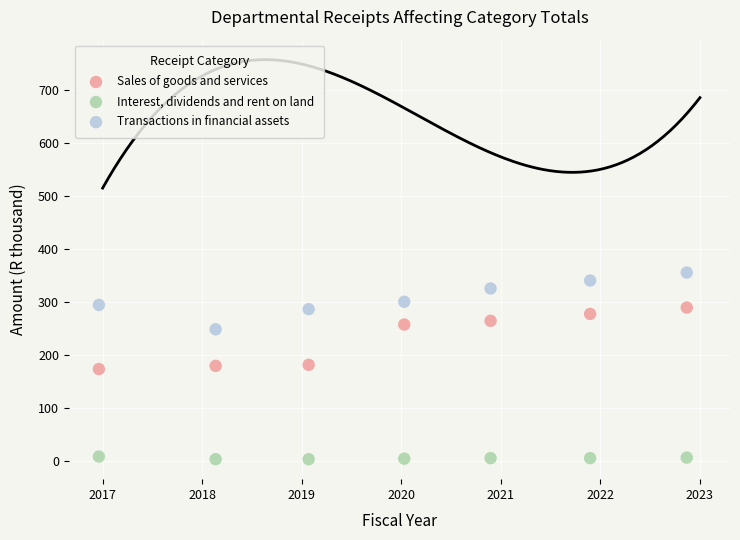

In the Sales of goods and services series, what Y value is closest to 231?

257